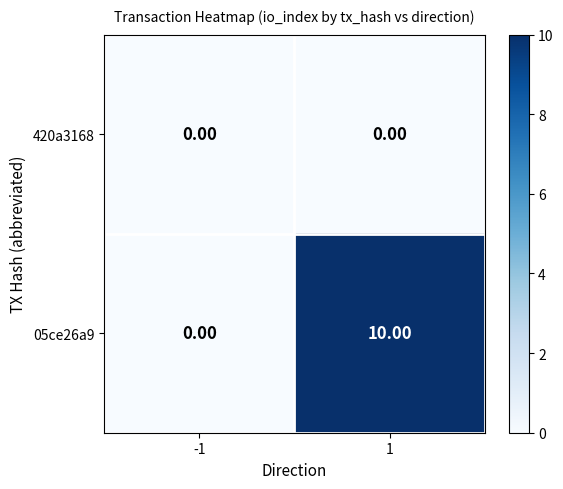

What is the sum of the 05ce26a9 values at 1 and -1?

10